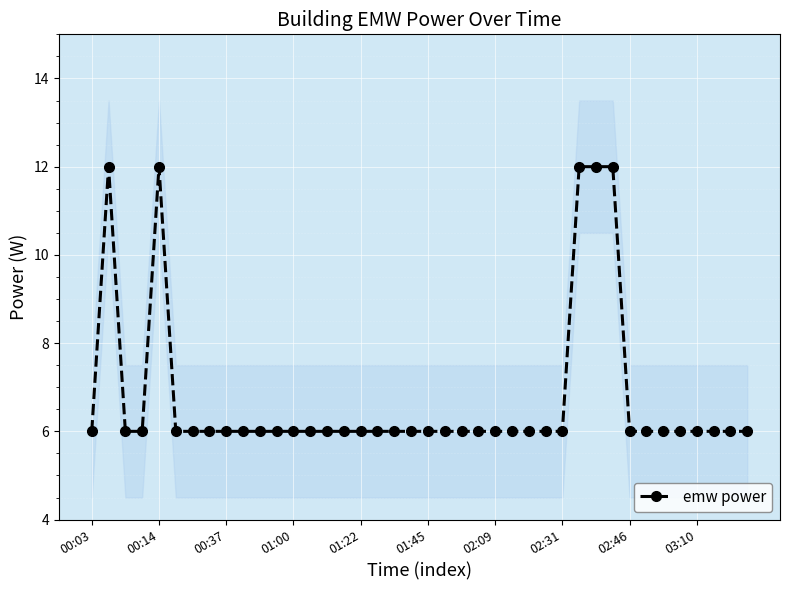

True or false: emw power has more than 0 interior local peaks.

True